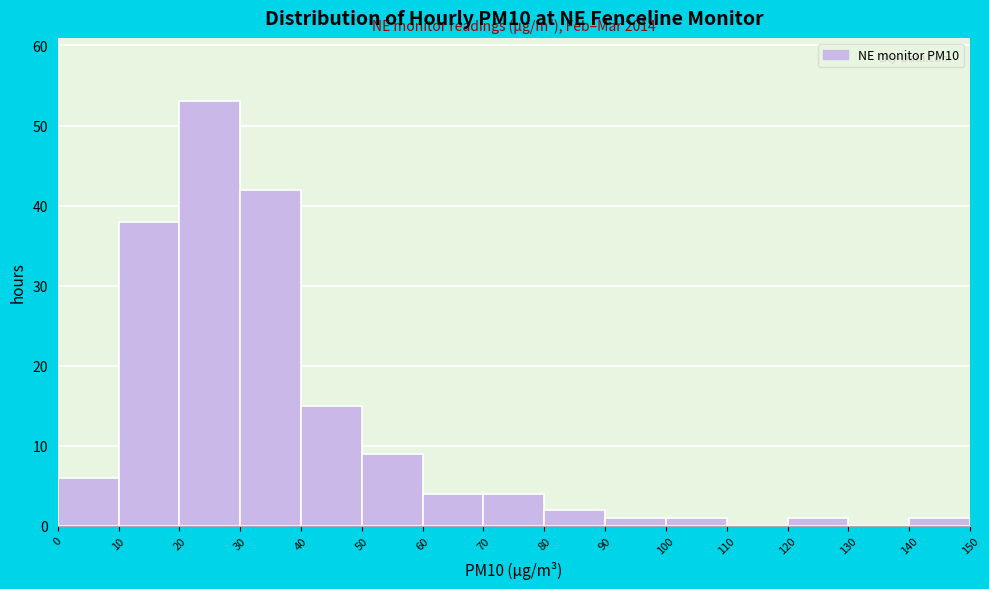

Which range on the x-axis has the tallest bar?

20 to 30